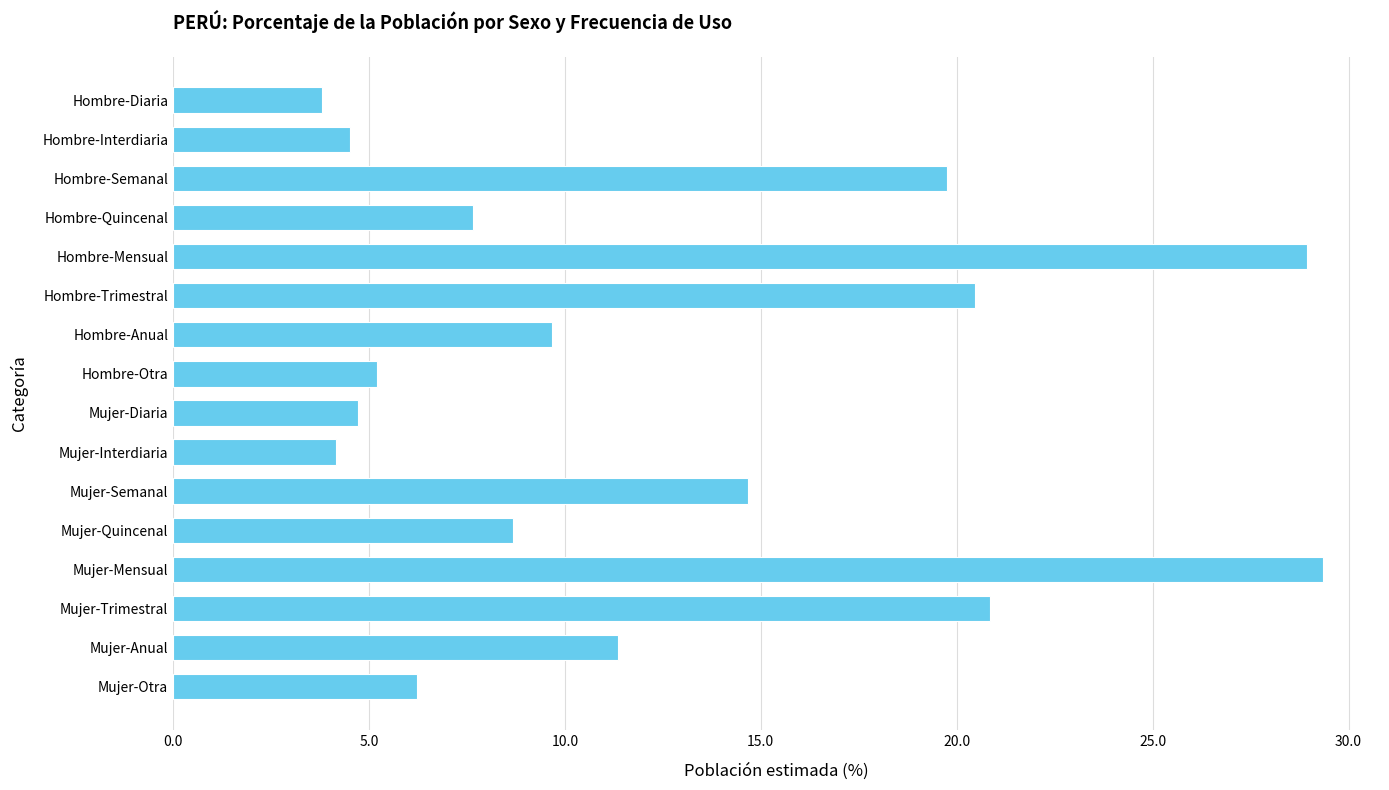

What is the difference between the values at Hombre-Mensual and Hombre-Diaria?

25.1